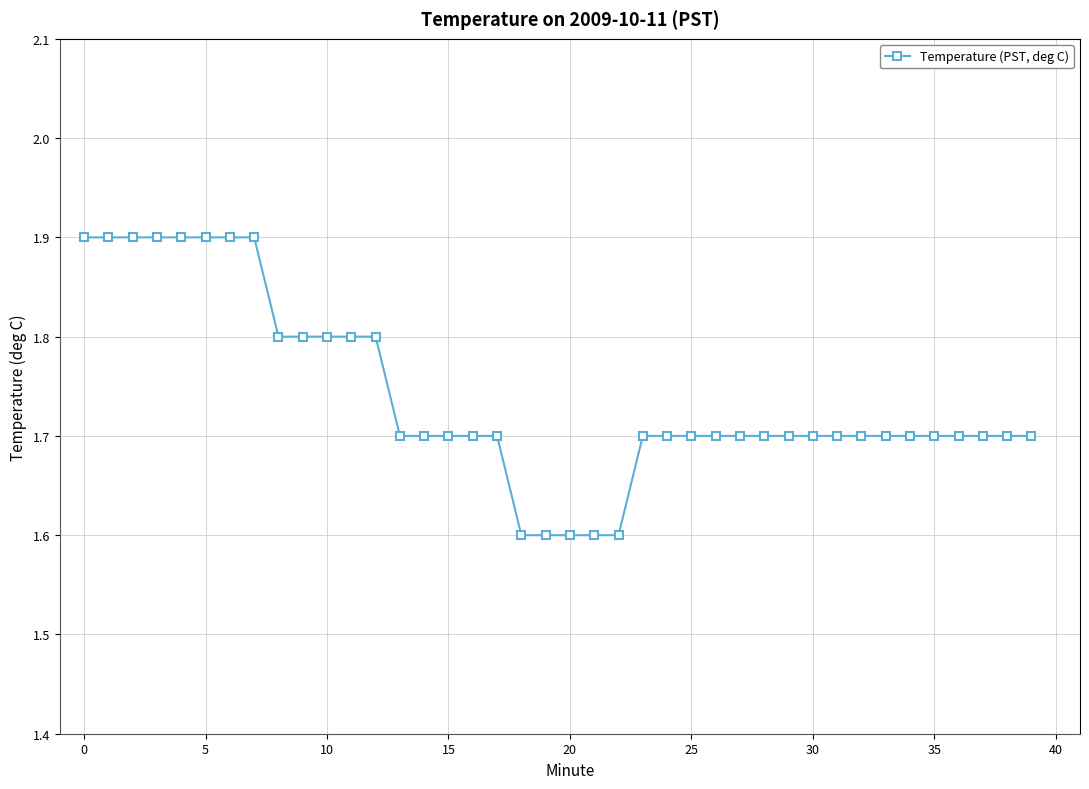

What is the greatest value displayed?

1.9